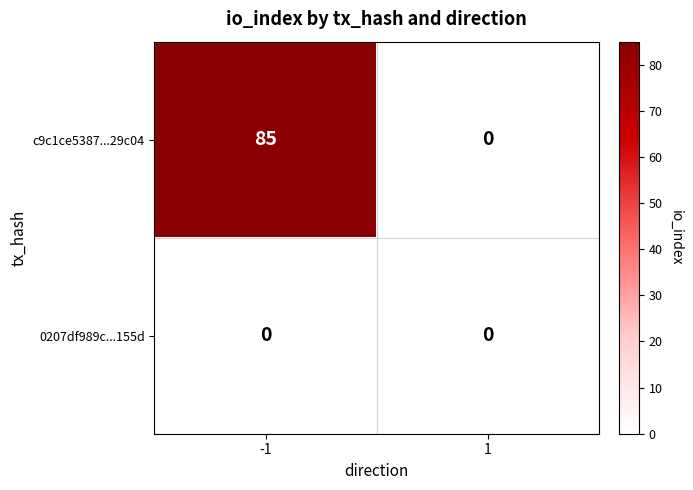

Which series has the largest total across all categories?

c9c1ce5387...29c04